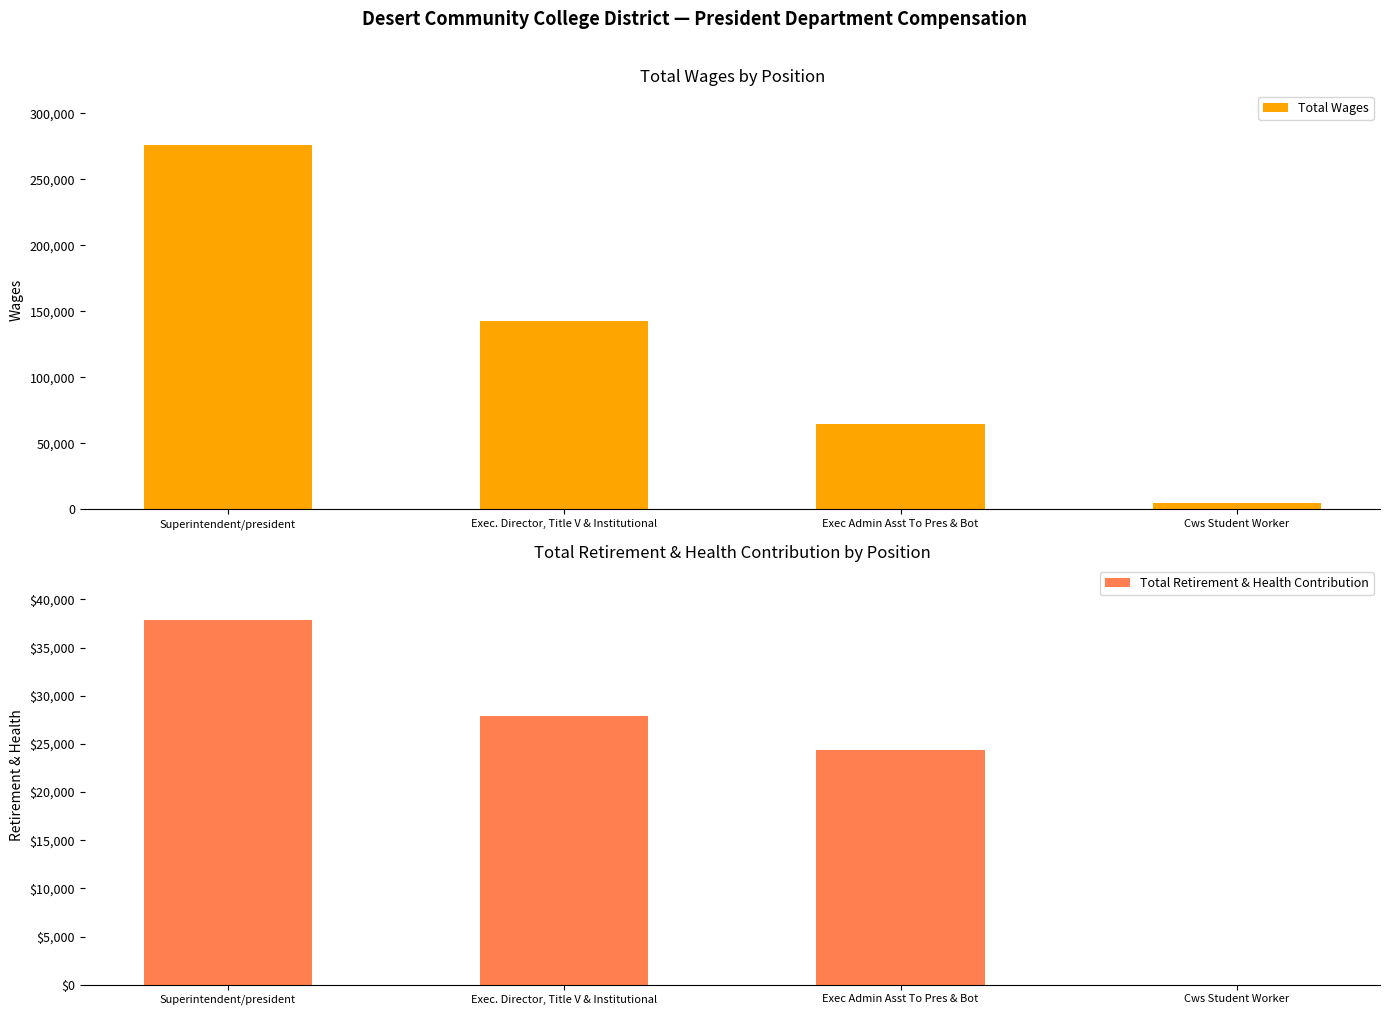

What is the difference between the second highest and second lowest values in the Total Retirement & Health Contribution series?

3518